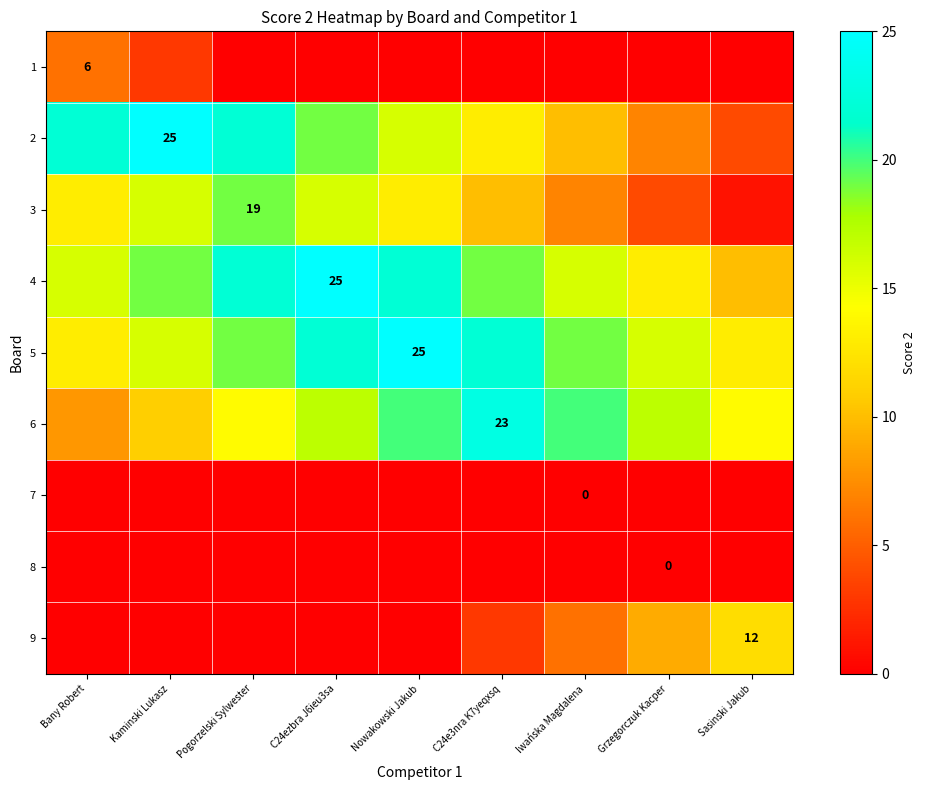

The value of 4 at C24ezbra J6ieu3sa is 10. True or false?

False